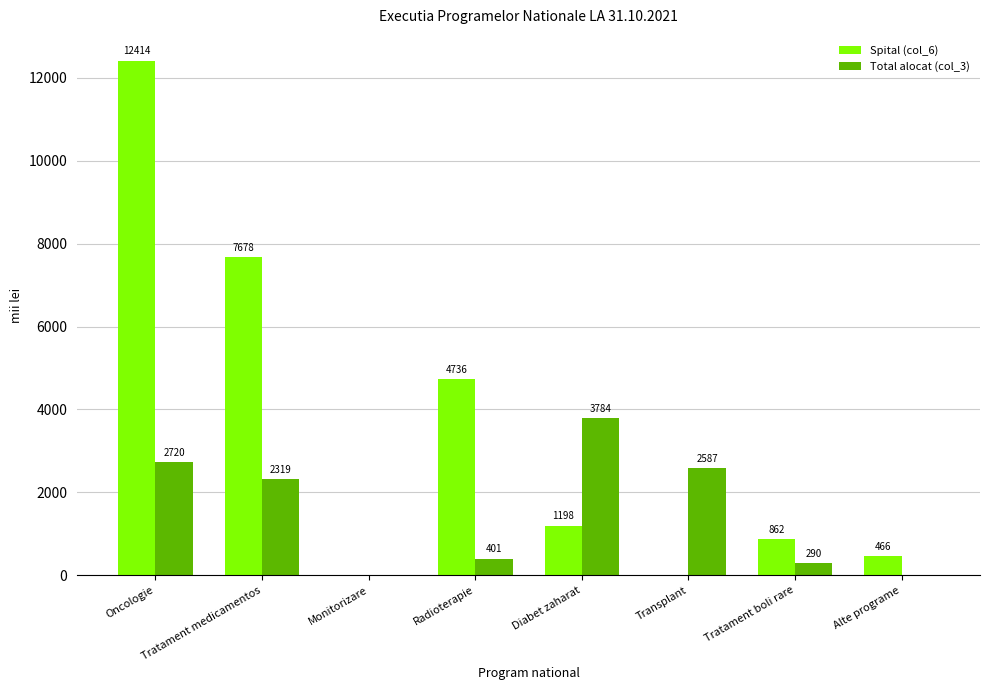

What is the total value across all series at Diabet zaharat?

4981.5